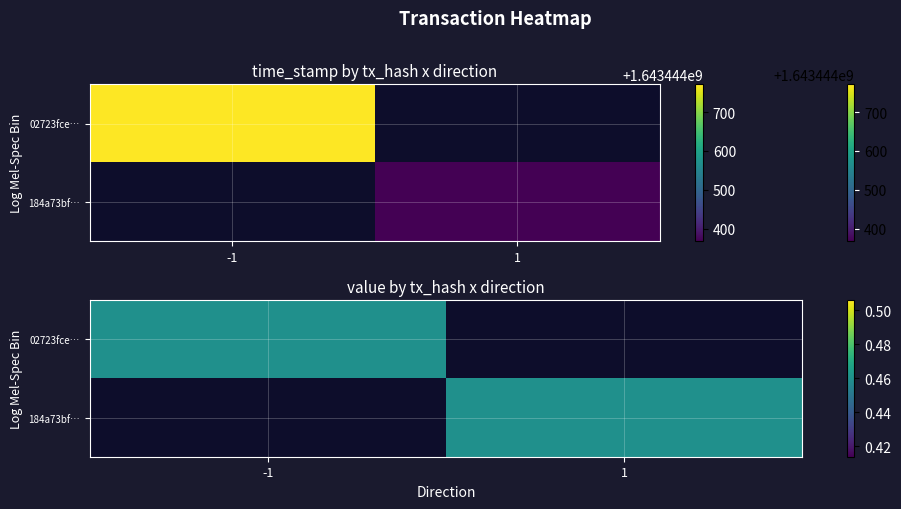

List the series in order of their peak value, lowest first.

184a73bfe01b779014a44d61830b7e5634600c8, 02723fcece440943622e808643a963d1b0ce8eb